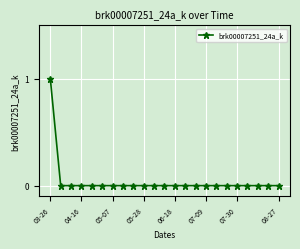

Reading left to right, extract all data points from this chart.

1	0	0	0	0	0	0	0	0	0	0	0	0	0	0	0	0	0	0	0	0	0	0